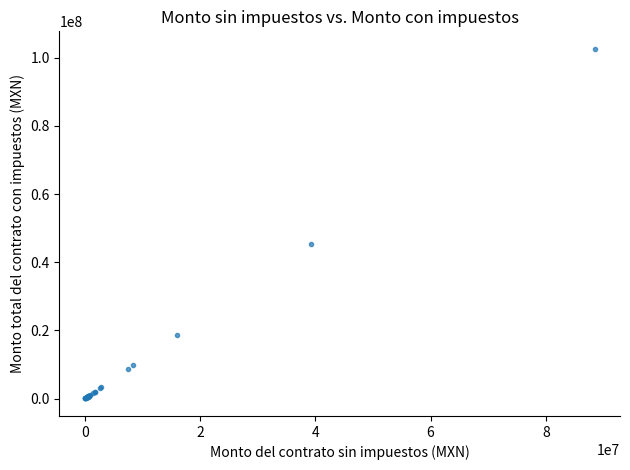

What Y value in the scatter plot is closest to 51313727?

45457895.0